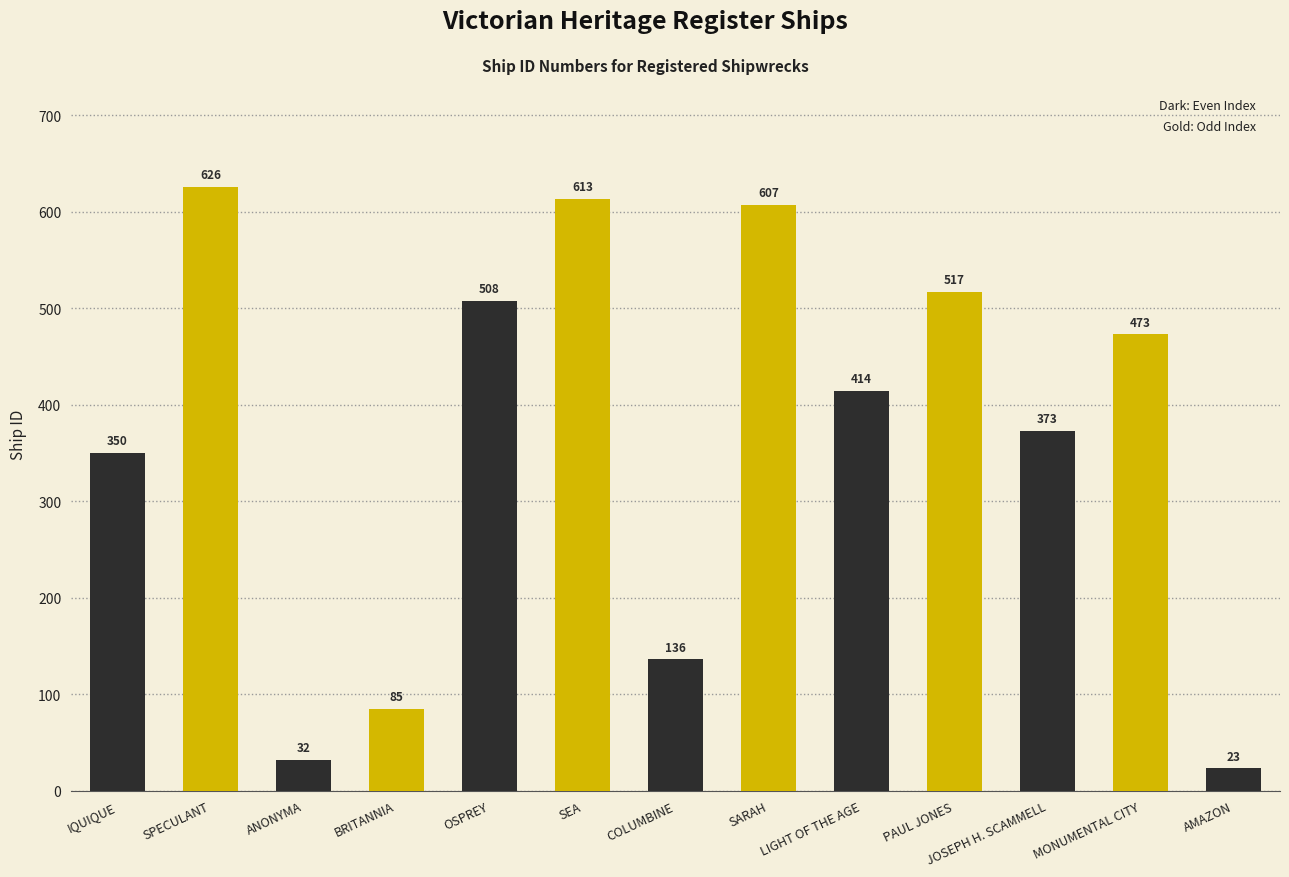

What is the smallest value displayed?

23